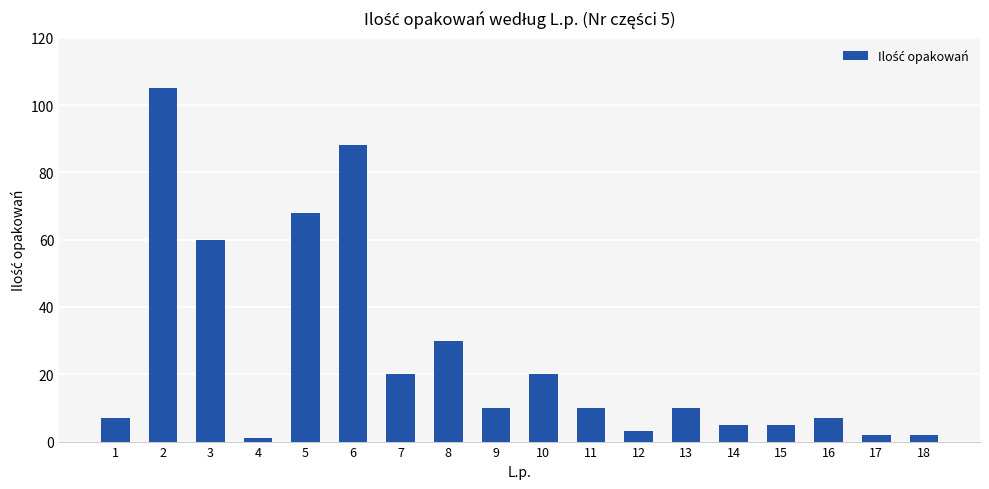

What is the approximate value at 8, to the nearest 5?

30